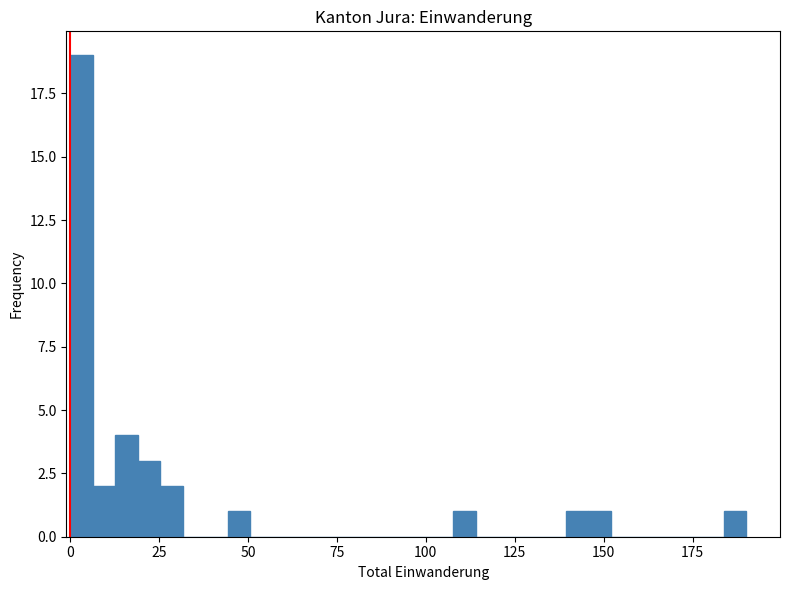

Read against the x-axis, roughly where is the centre of the tallest bar?

5